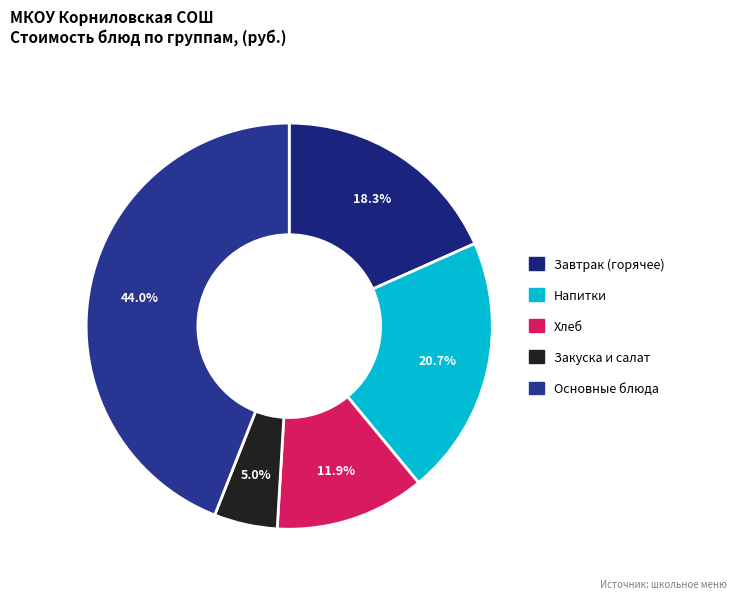

To the nearest percent, what is the average slice percentage?

20%